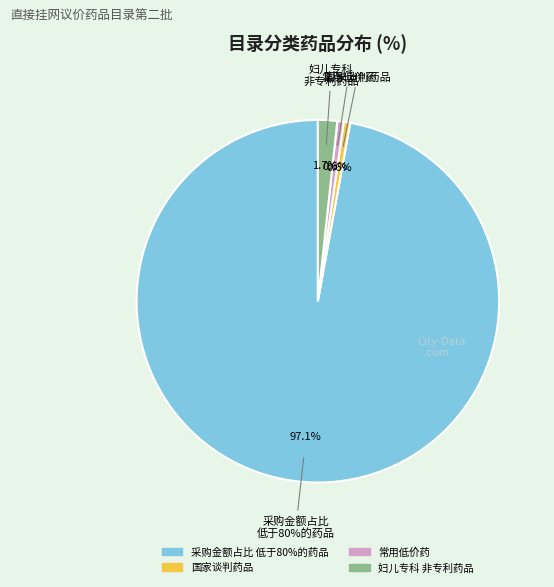

Which category has the biggest portion of the pie?

采购金额占比低于80%的药品